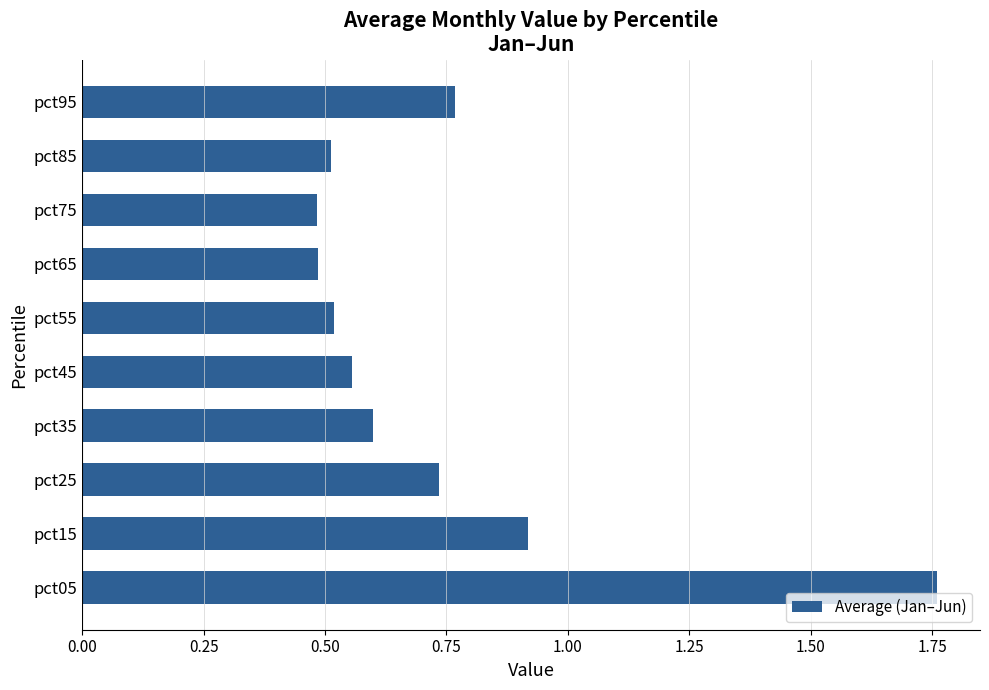

Between pct95 and pct05, which is larger?

pct05